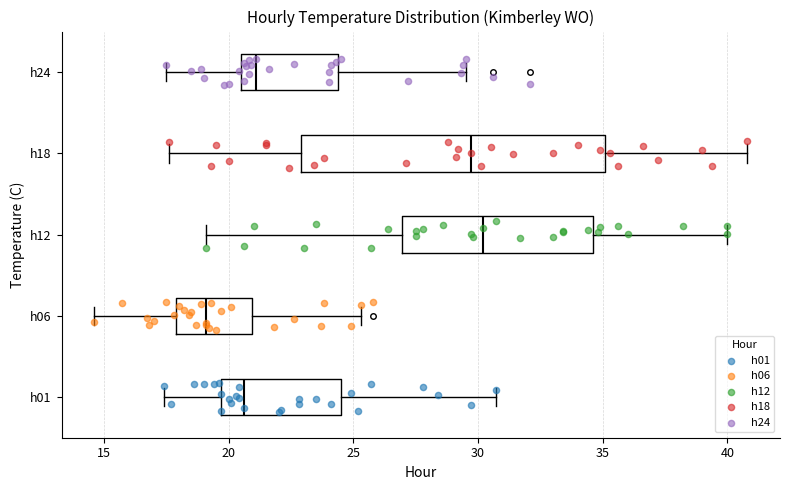

Which box's median line is the furthest to the right?

h12